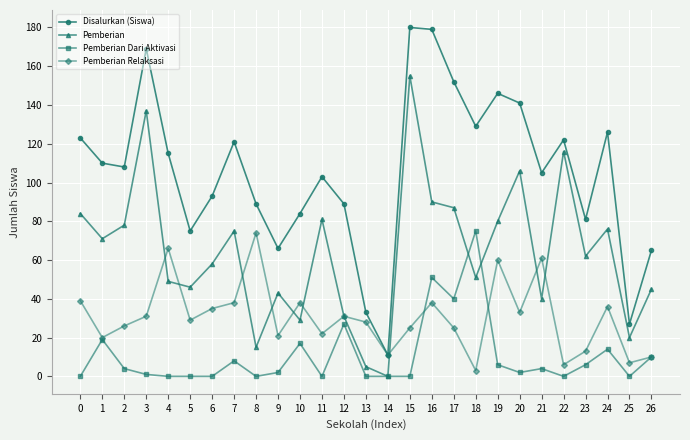

Does the chart display data point markers on the line(s)?

Yes